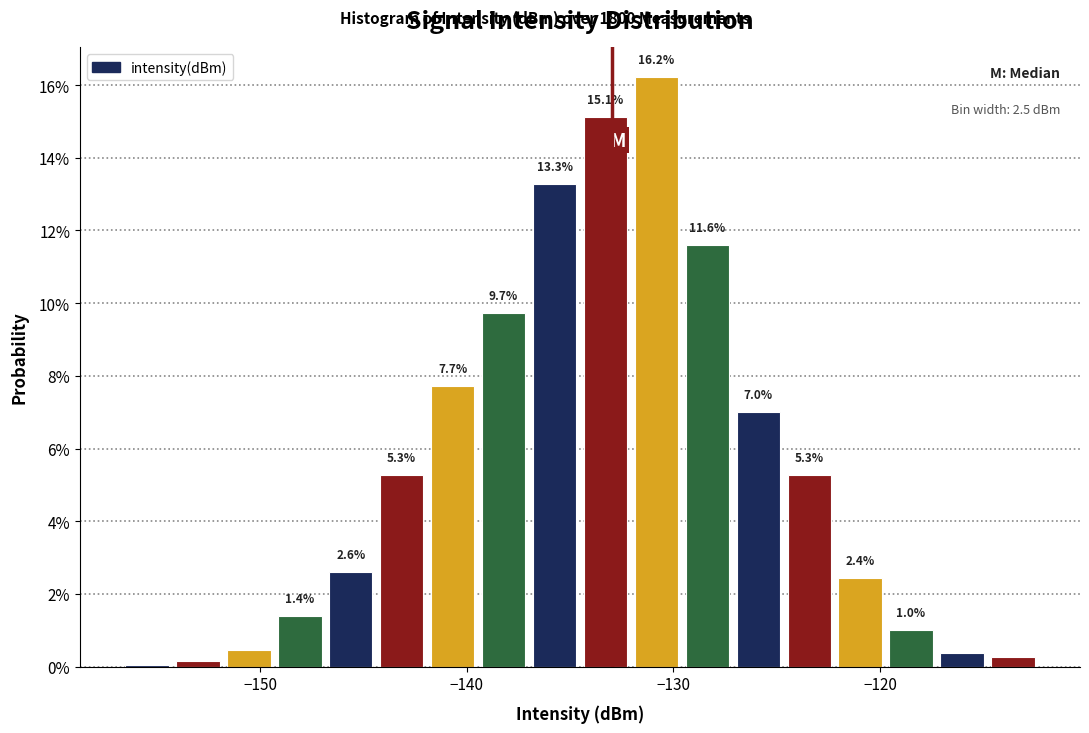

Around what value on the x-axis is the tallest bar? Give the approximate position of its centre, as read against the axis.

-131